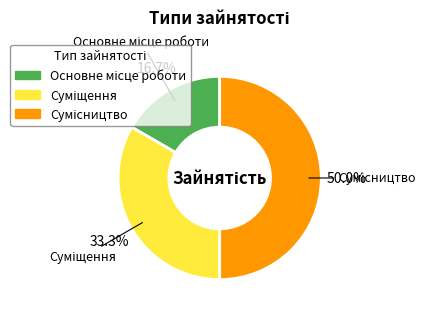

Rank the categories by value from highest to lowest.

Сумісництво, Суміщення, Основне місце роботи